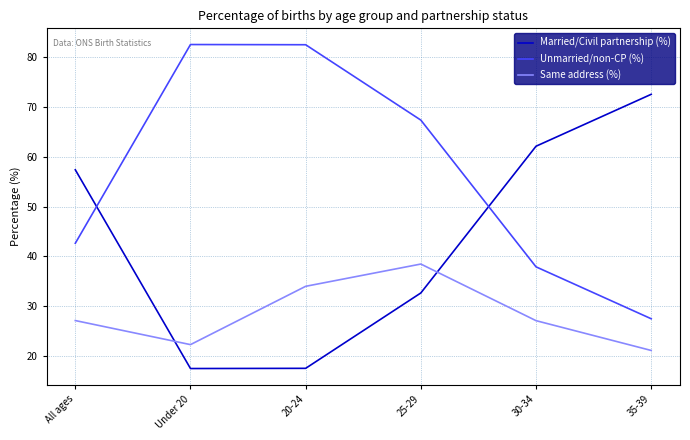

What is the greatest value displayed?

82.5